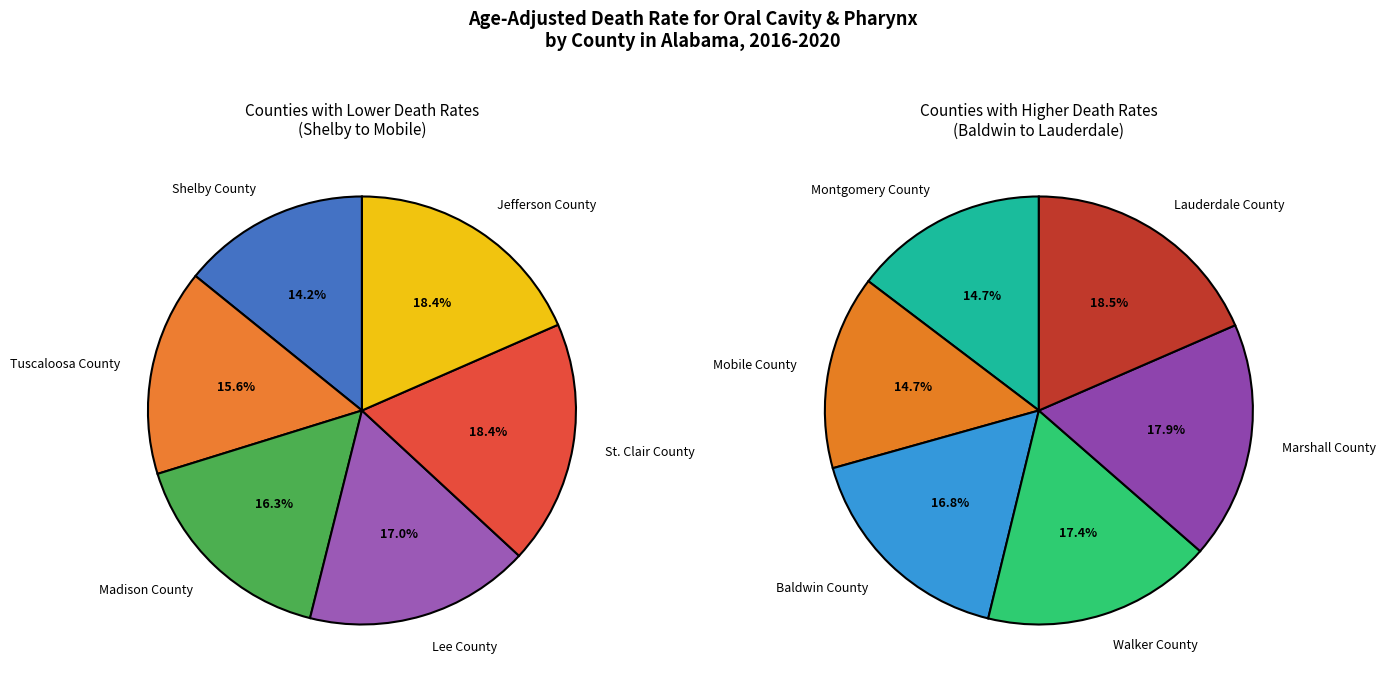

What is the ratio of the value at Baldwin County to the value at Walker County?

1.0